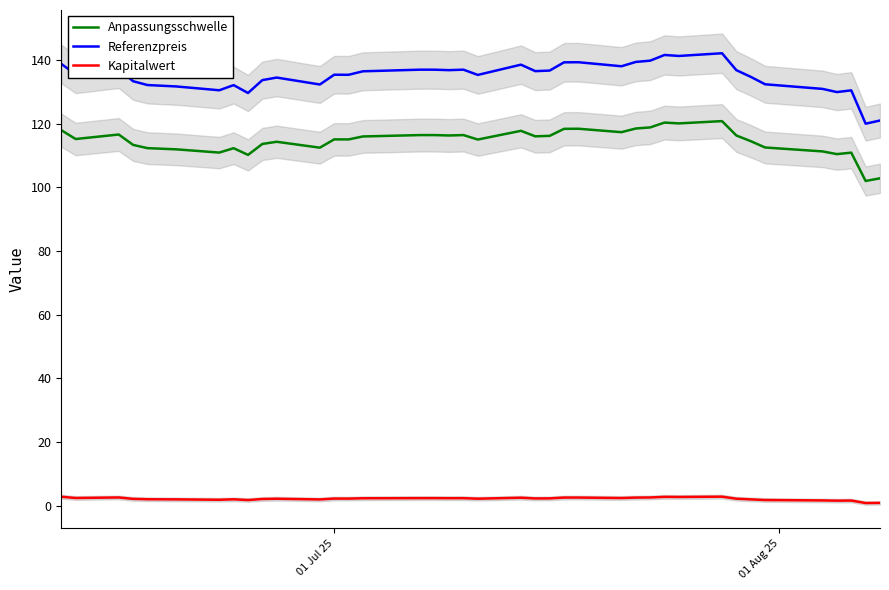

How many data points does each series have?

39